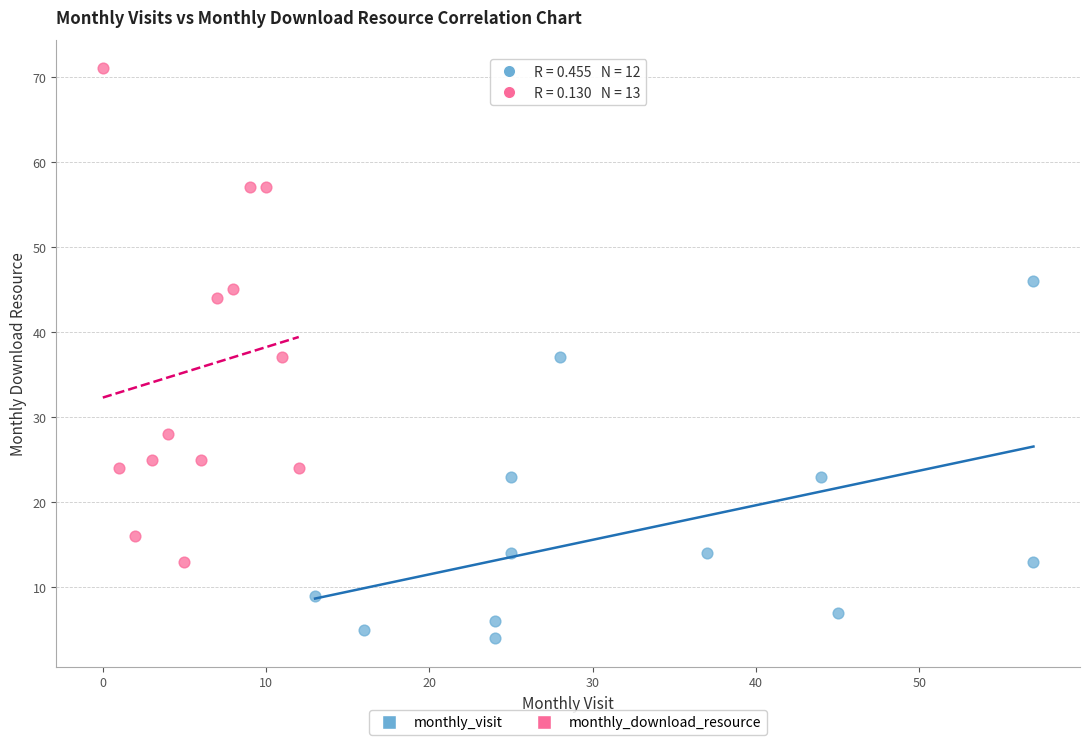

Which series contains the lowest Y value?

monthly_visit